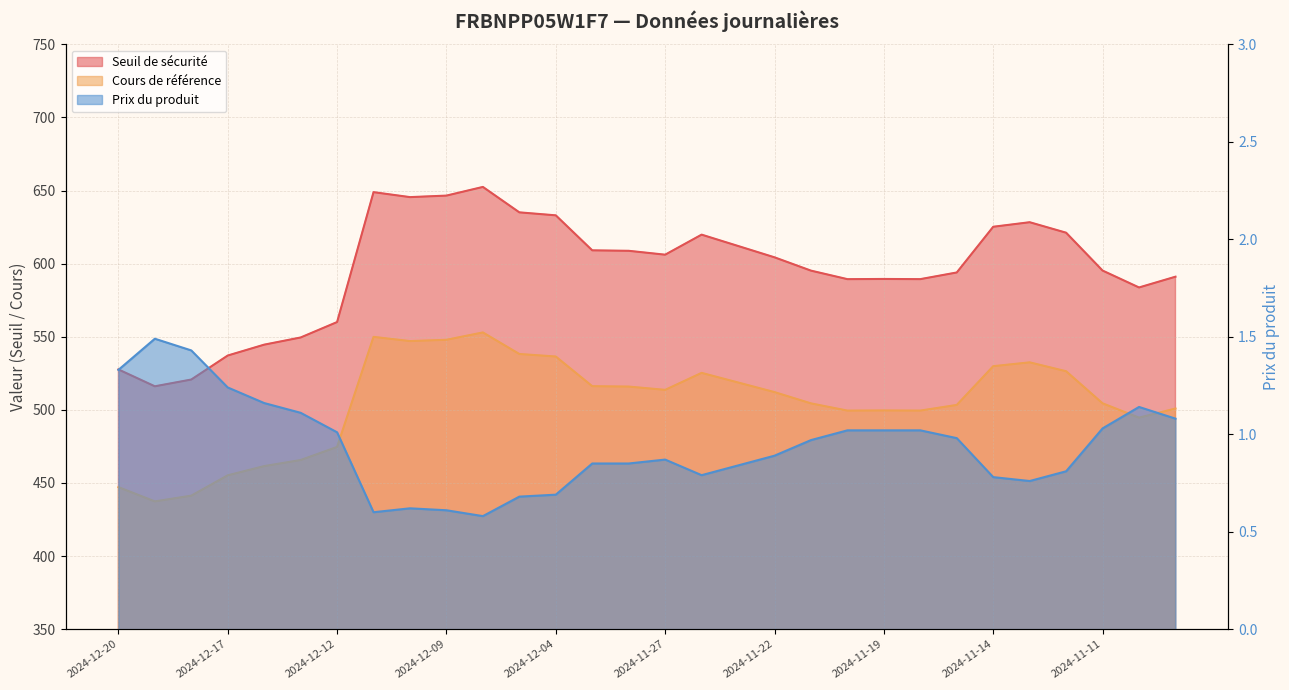

What is the label of the 29th point from the right?

2024-12-19